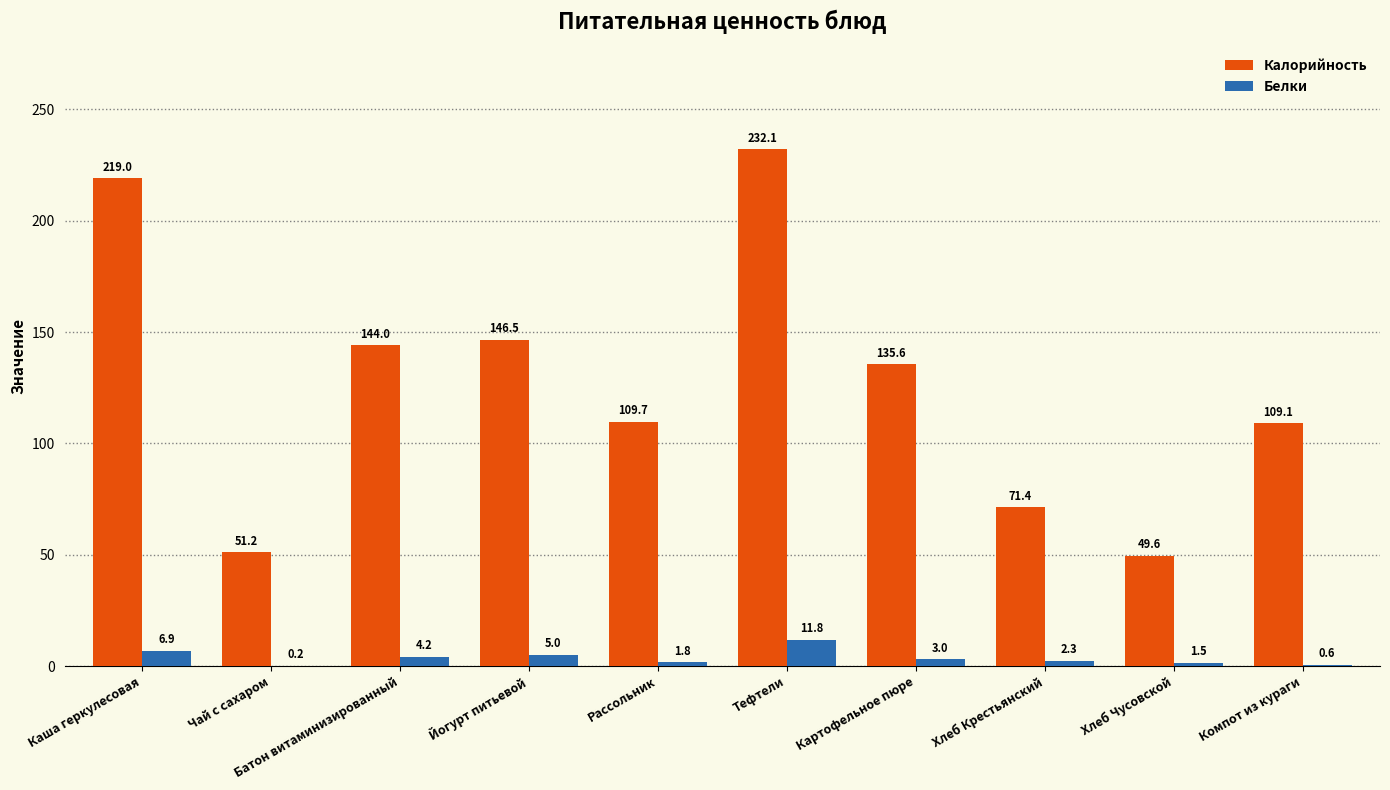

What is the sum of all Белки values?

37.3